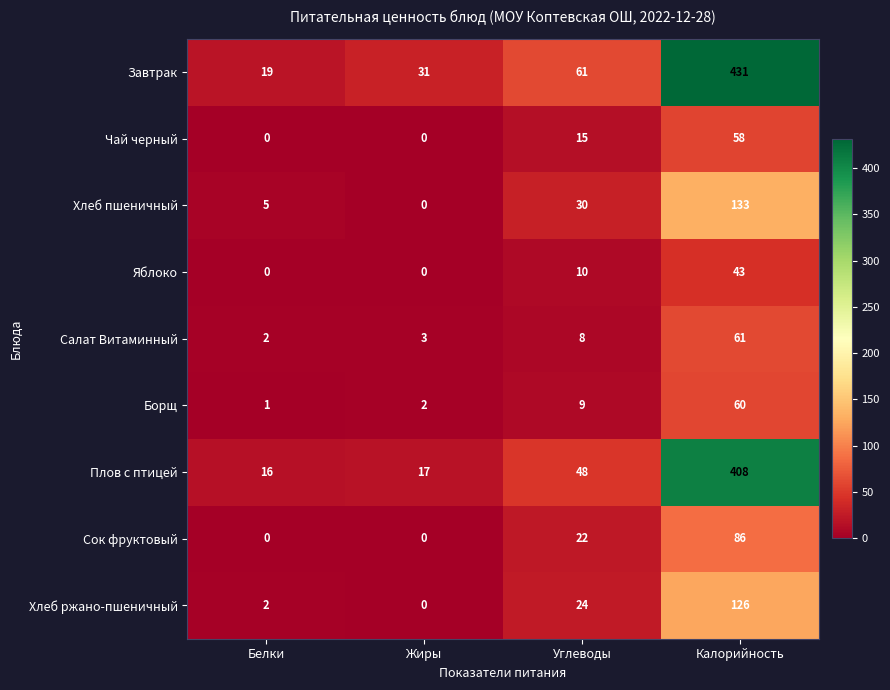

Is the value of Завтрак at Жиры greater than the value of Яблоко at Калорийность?

No